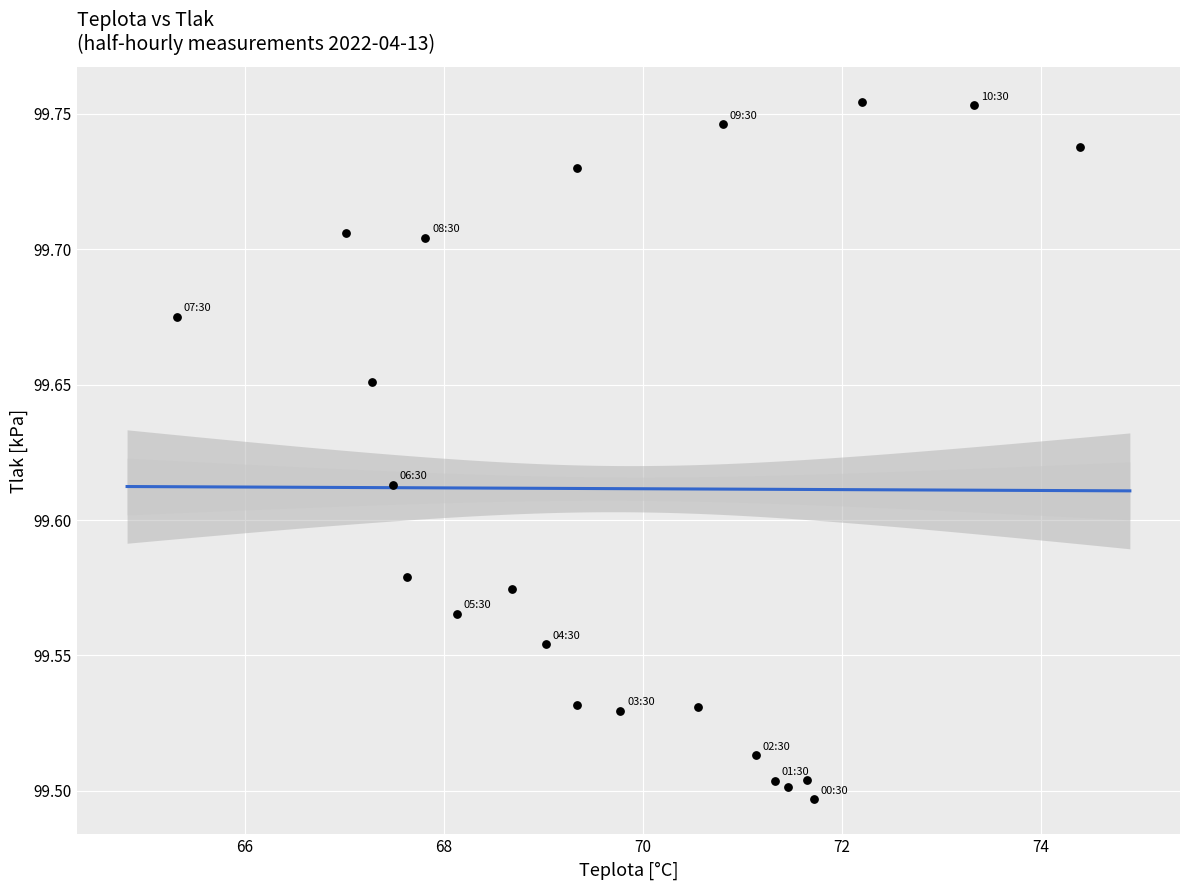

What is the range of X values (max minus min)?

9.1